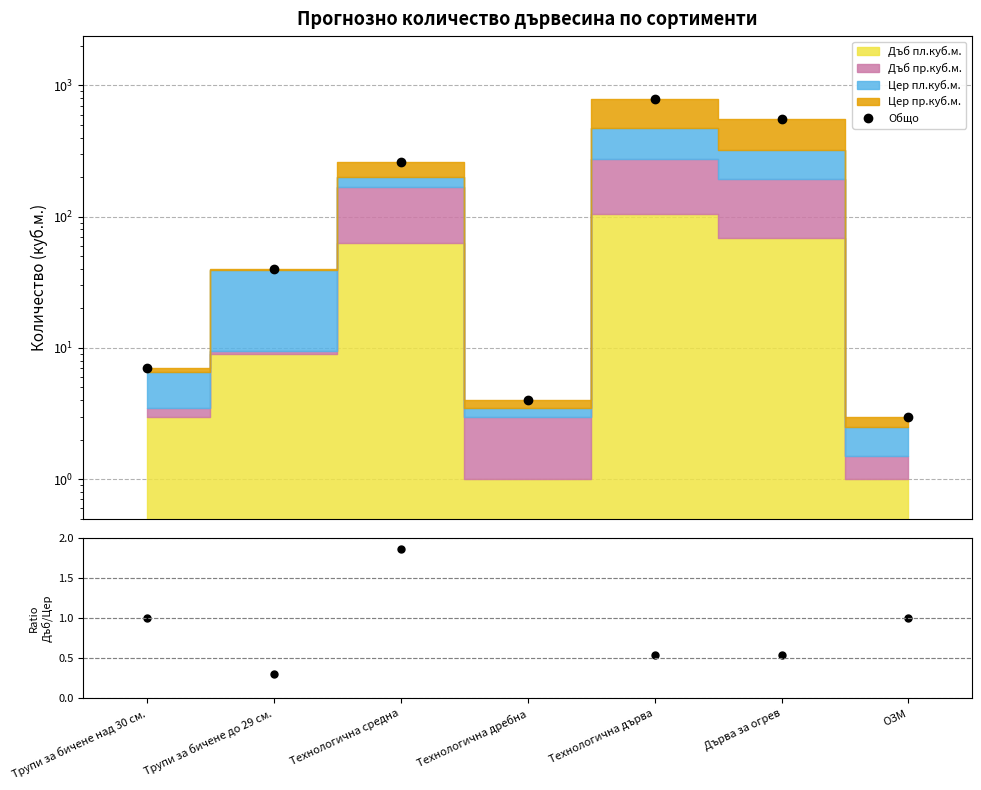

Between Дърва за огрев and Технологична дърва, which is larger?

Технологична дърва